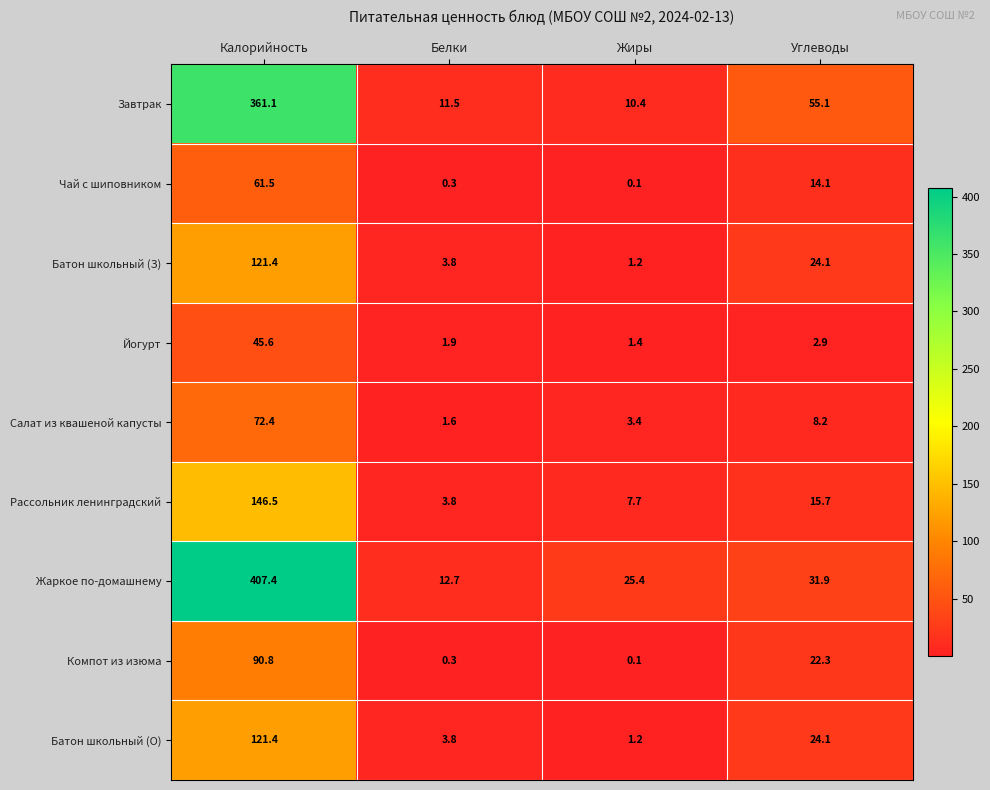

What is the minimum value for Завтрак?

10.4